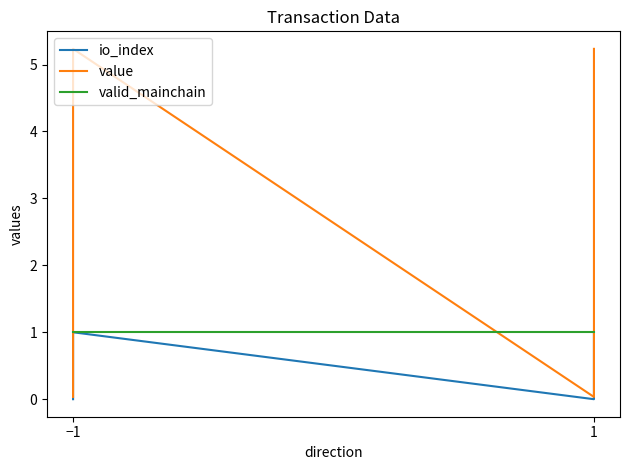

How many interior local peaks does the io_index series have?

1